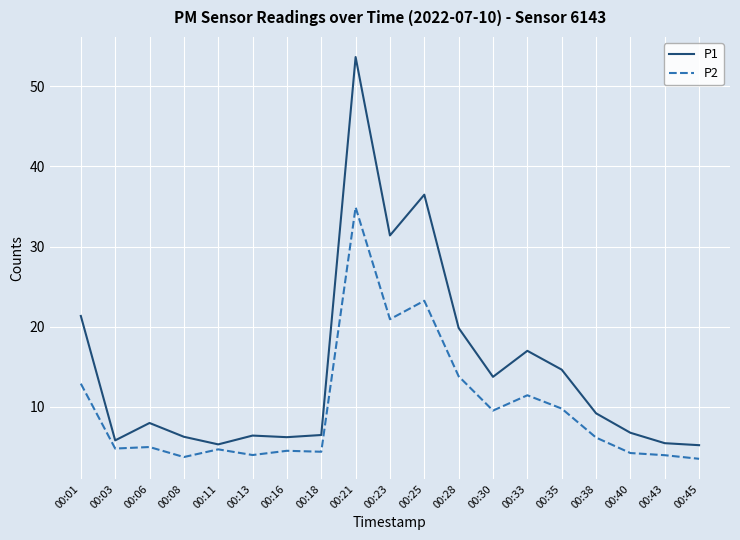

In P1, how many points are lower than both neighbors (excluding endpoints)?

5